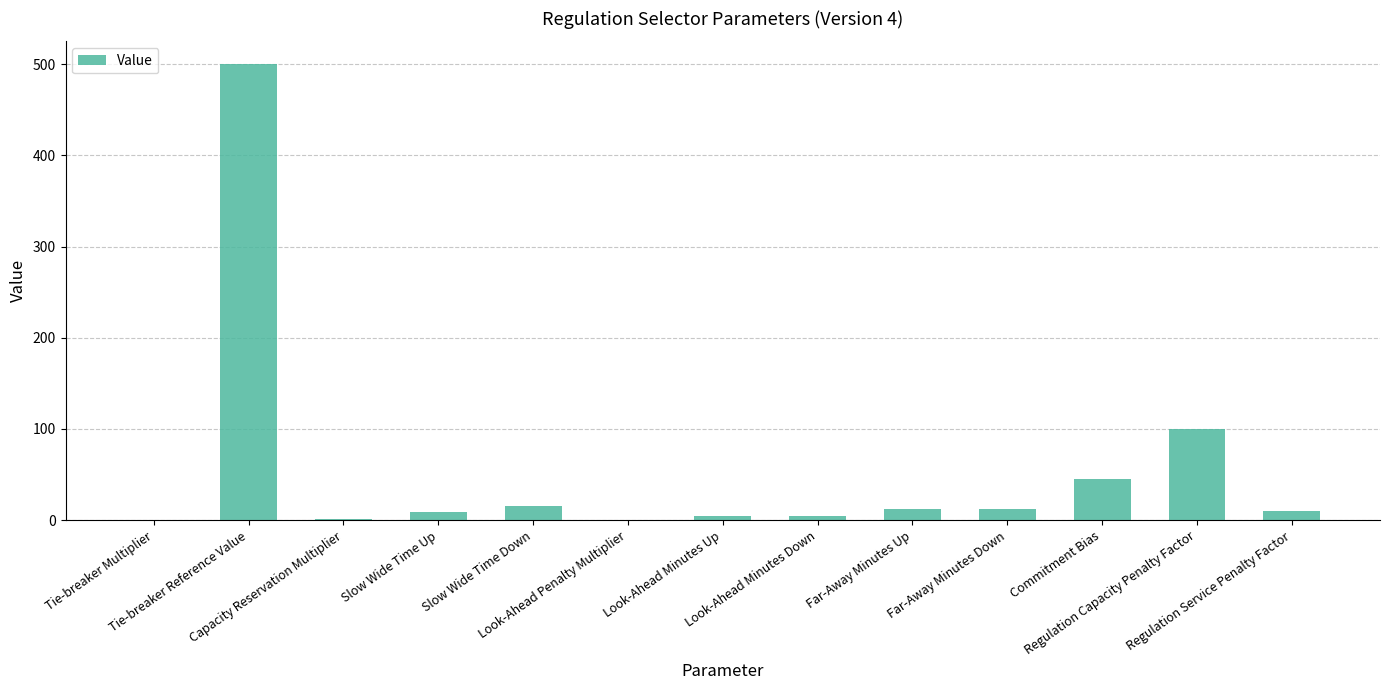

How many distinct data groups are displayed?

1